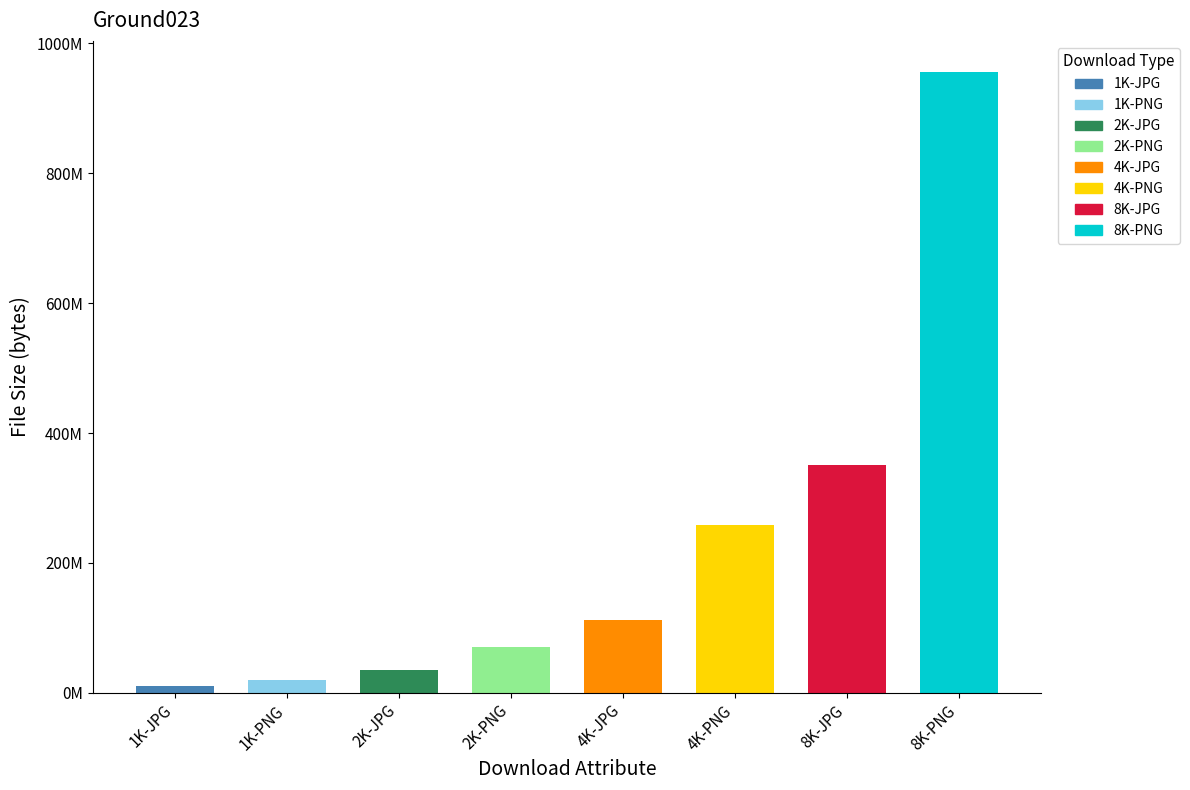

Which label corresponds to the largest value in the chart?

8K-PNG